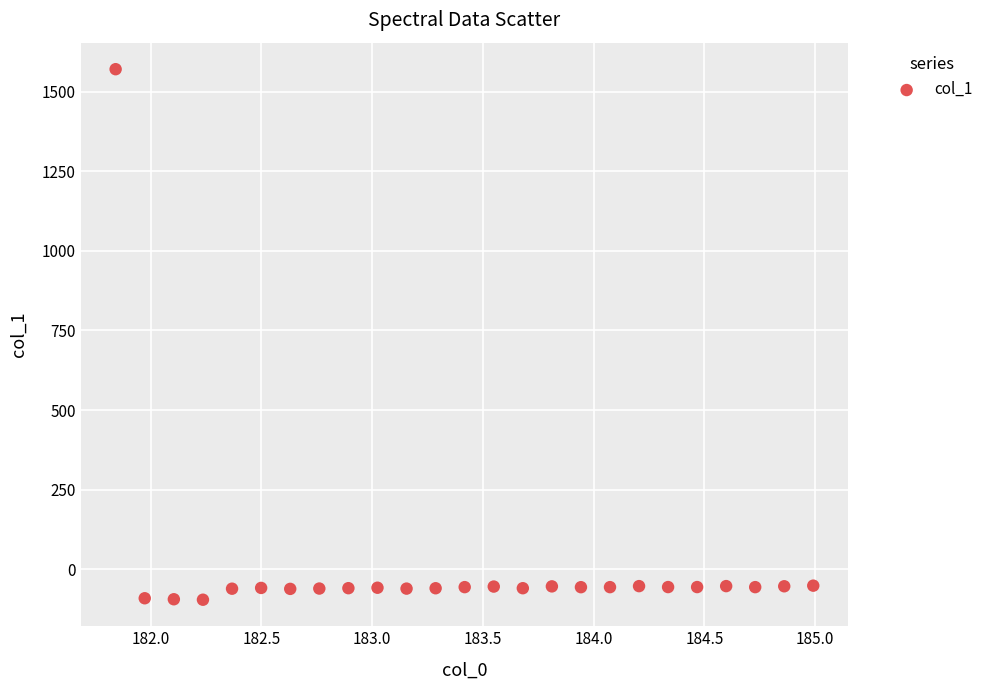

What is the range of Y values (max minus min)?

1666.5